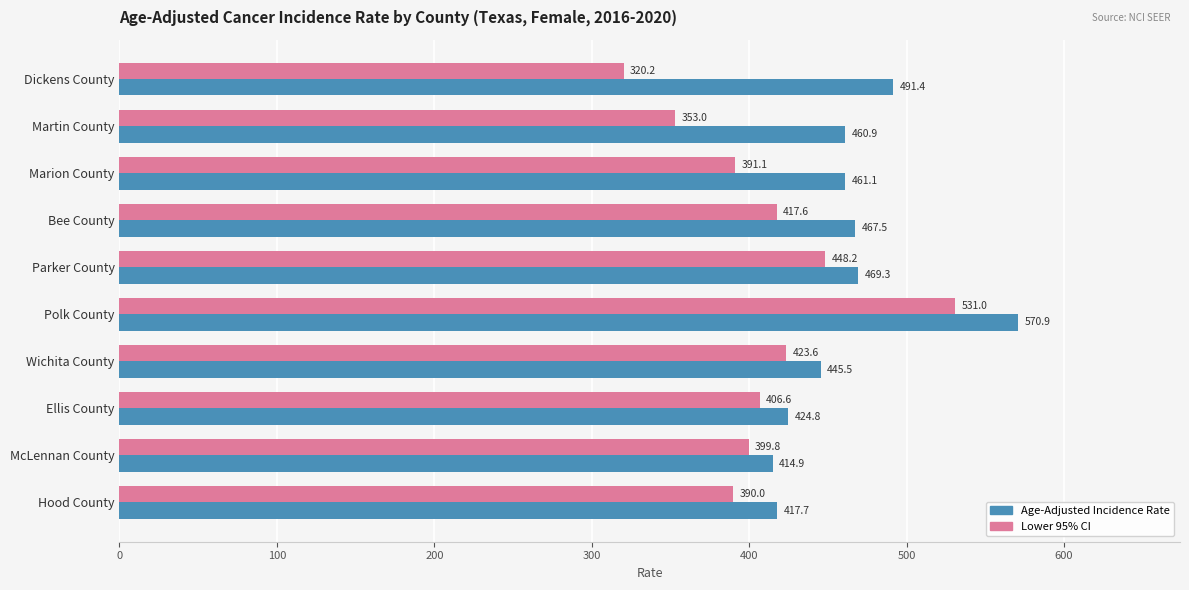

What is the difference between the highest and lowest values at Ellis County?

18.2